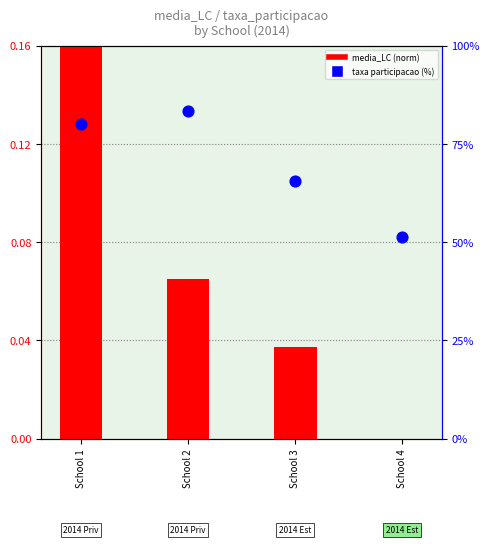

What are all the series names shown in the legend?

media_LC (norm), taxa participacao (%)